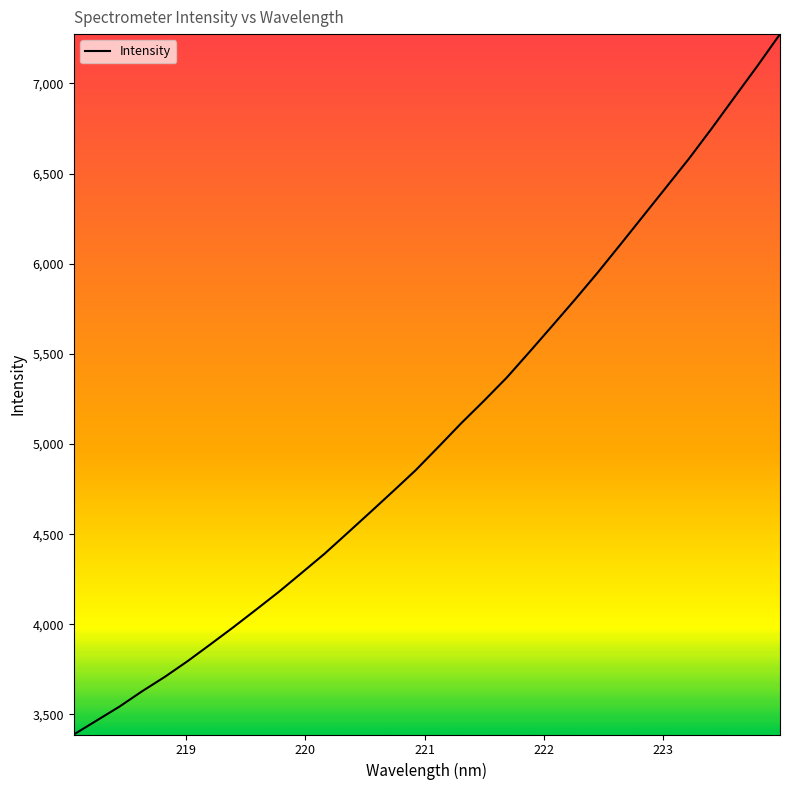

What is the greatest value displayed?

7274.0